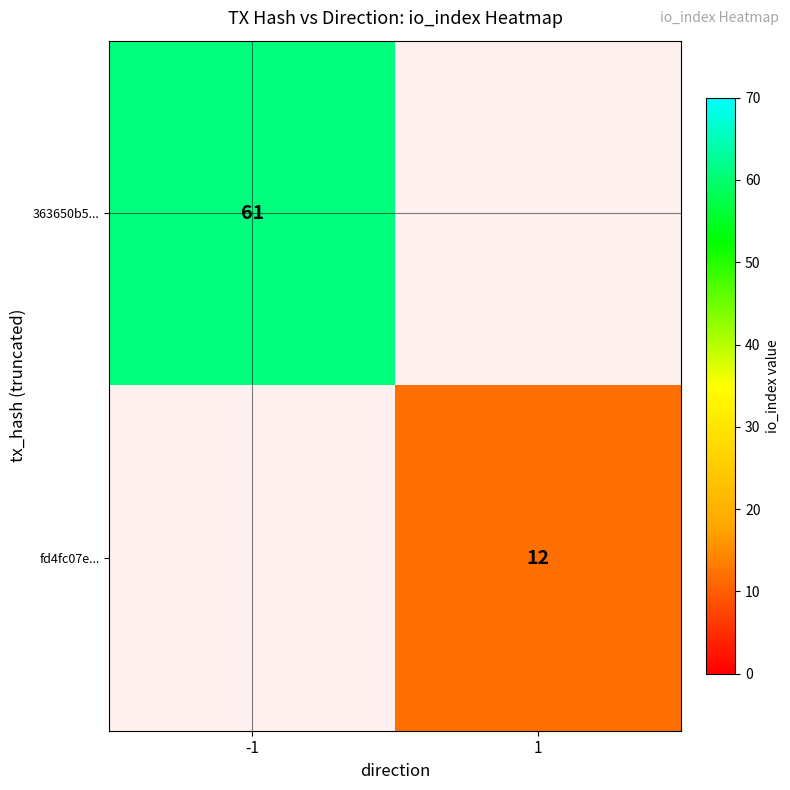

True or false: 363650b5... has a value of 61 at -1.

True